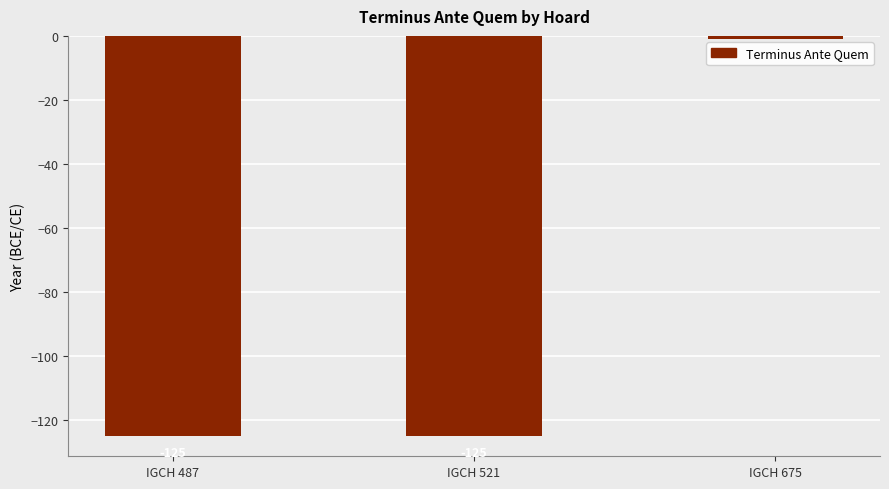

What is the value of the 3rd bar from the left?

-1